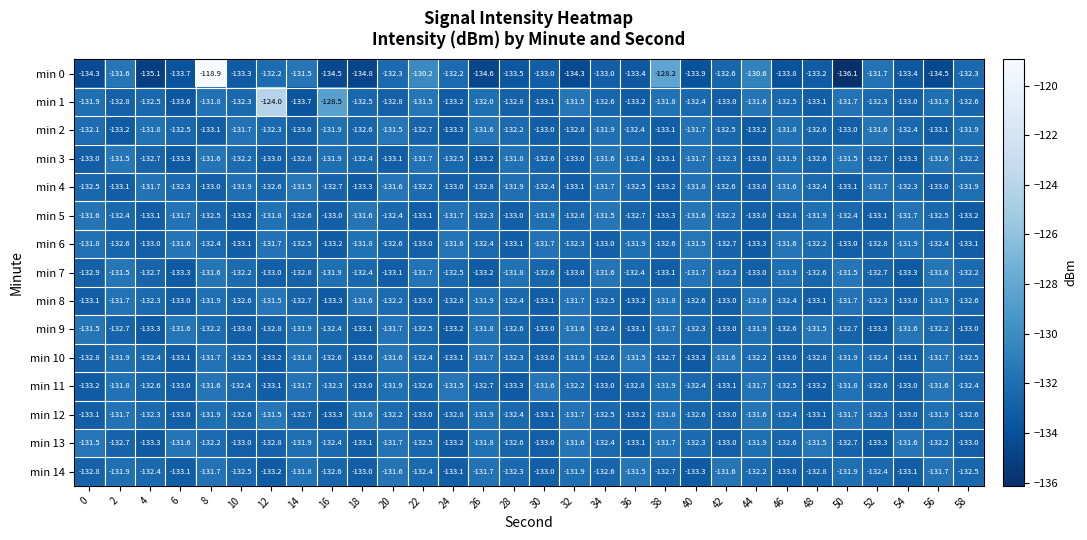

Read the min 1 value at 4.

-132.5